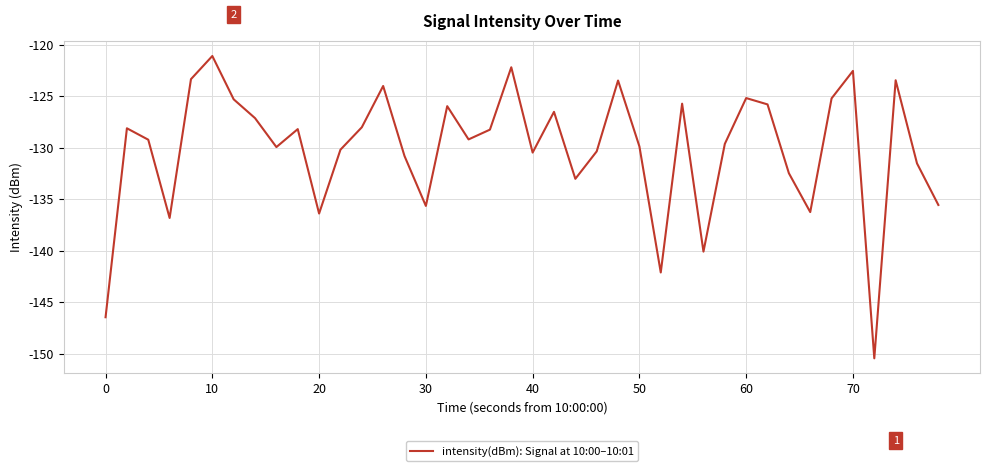

What is the greatest value displayed?

-121.1